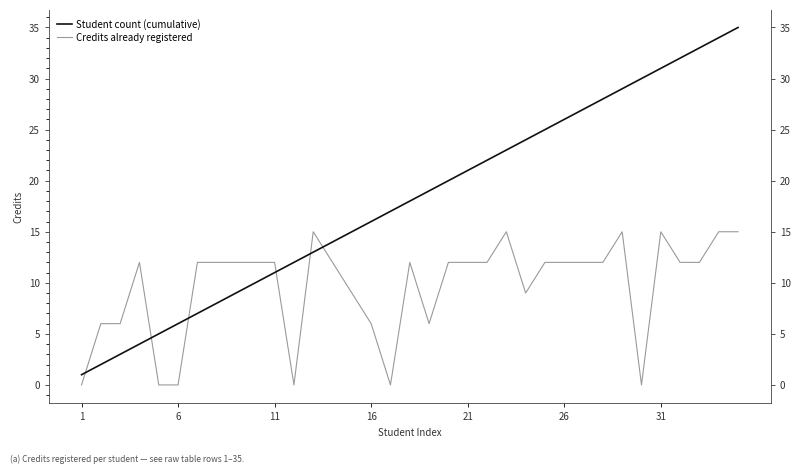

What is the value of the Student count (cumulative) point at the 25th from the left?

25